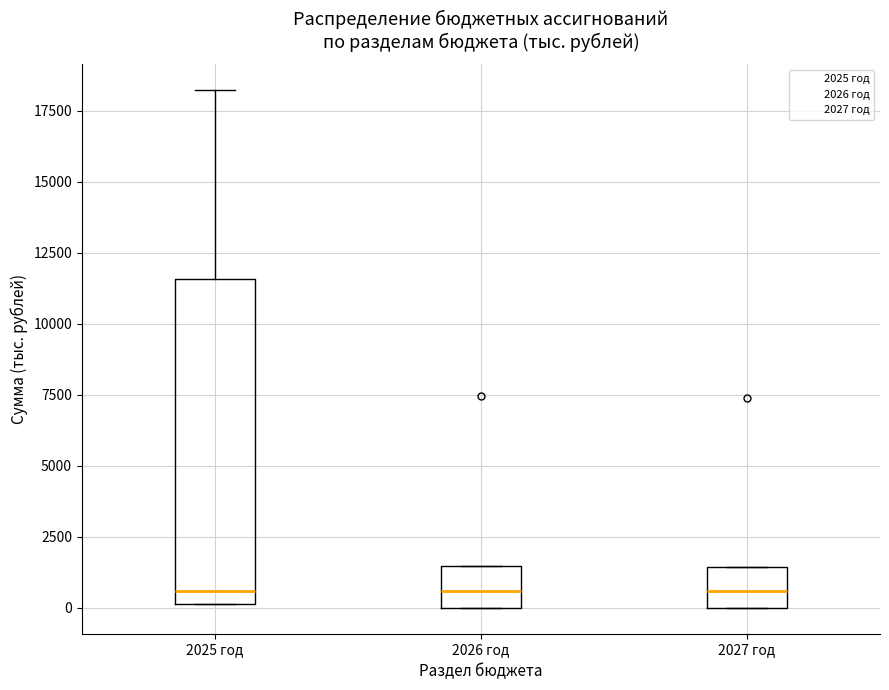

Reading left to right, transcribe this box plot: for each box, give where its median line is, the range the box spans, and where its two whiskers end, as read against the y-axis. The values are not printed on the chart, so give them approximately, as read against the axis.

2025 год: median 500, box 0 to 11500, whiskers 0 to 18000
2026 год: median 500, box 0 to 1500, whiskers 0 to 1500
2027 год: median 500, box 0 to 1500, whiskers 0 to 1500